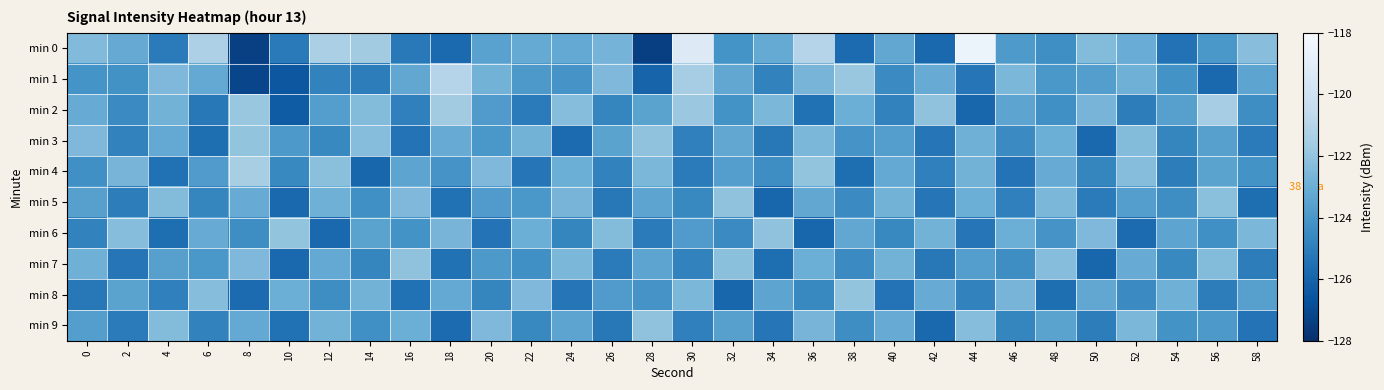

List the series in order of their peak value, highest first.

min 0, min 1, min 4, min 2, min 3, min 6, min 8, min 5, min 7, min 9